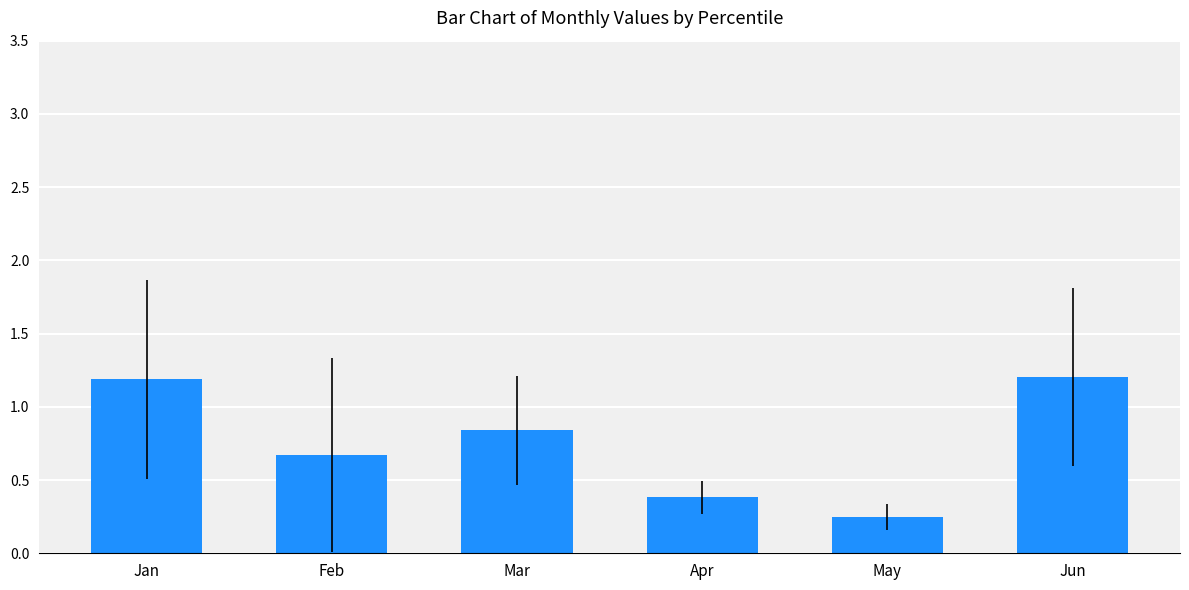

At which label is the value closest to 0?

May